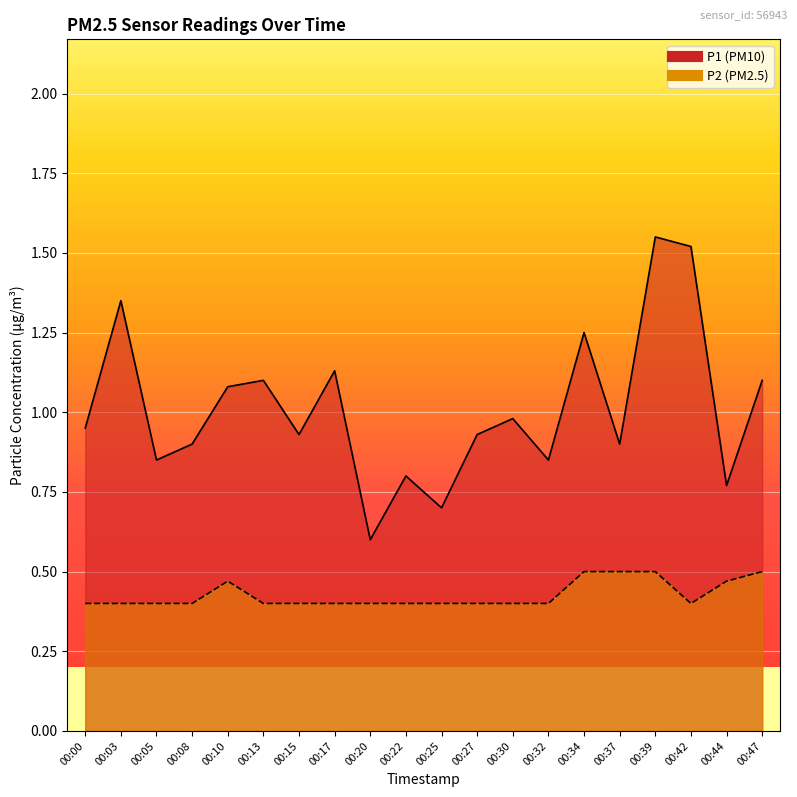

What is the approximate value of P1 (line) at 00:44?

0.8